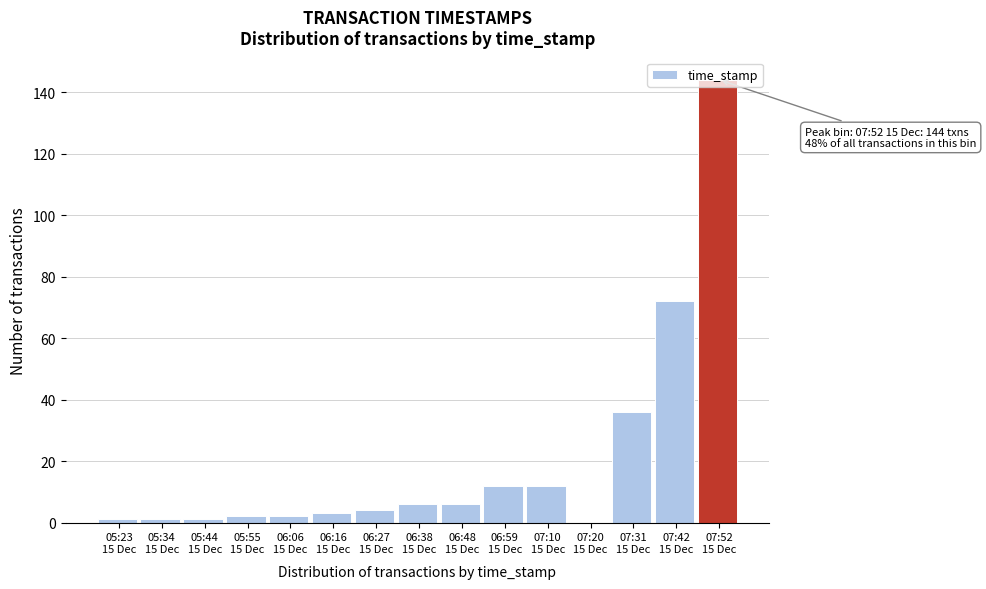

What is the sum of all values?

302